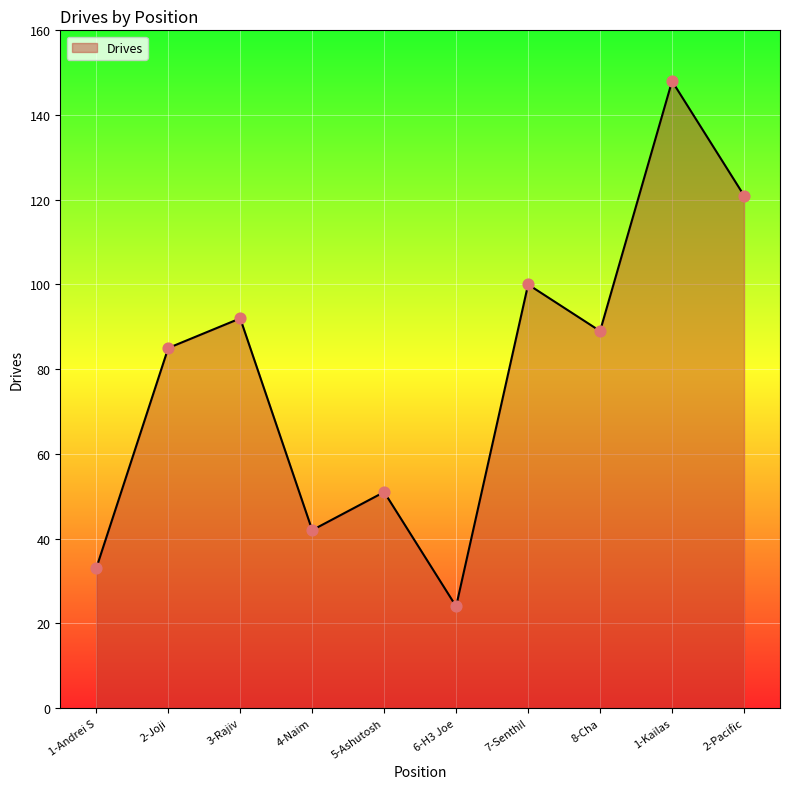

Which has a higher value, 3-Rajiv or 6-H3 Joe?

3-Rajiv